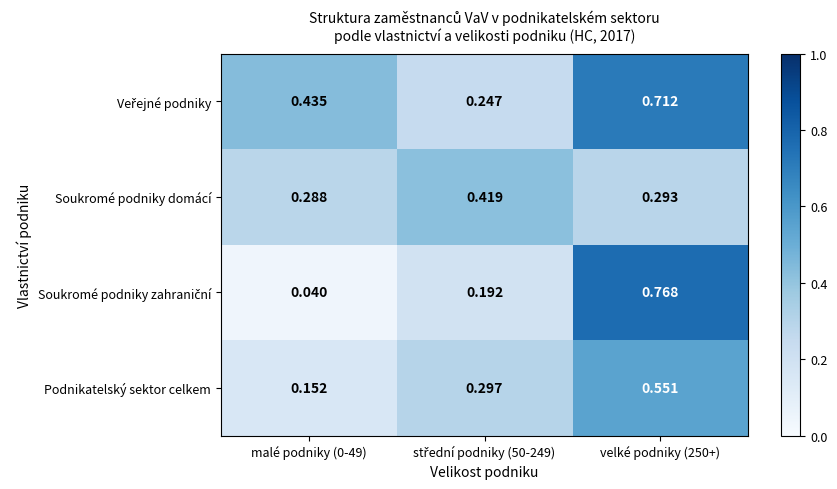

Is the value of Podnikatelský sektor celkem at malé podniky (0-49) greater than the value of Soukromé podniky domácí at malé podniky (0-49)?

No